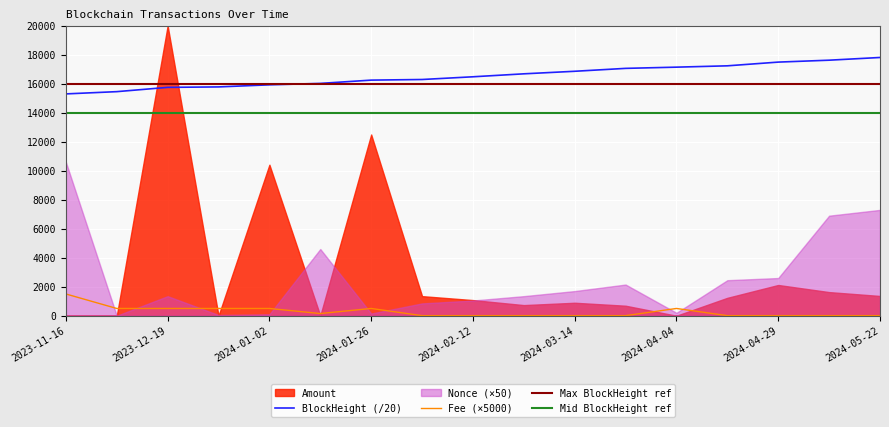

List the labels in order of Fee value, smallest first.

2024-01-29, 2024-02-12, 2024-02-28, 2024-03-14, 2024-03-29, 2024-04-10, 2024-04-29, 2024-05-09, 2024-05-22, 2024-01-09, 2023-11-27, 2023-12-19, 2023-12-21, 2024-01-02, 2024-01-26, 2024-04-04, 2023-11-16